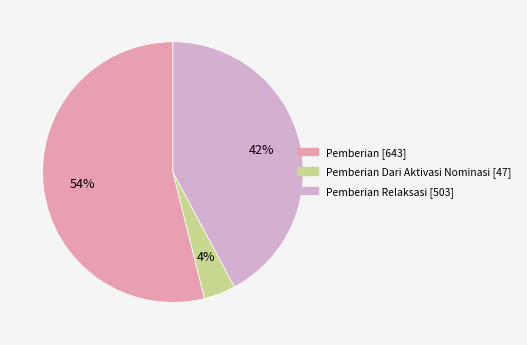

To the nearest percent, what is the average slice percentage?

33%